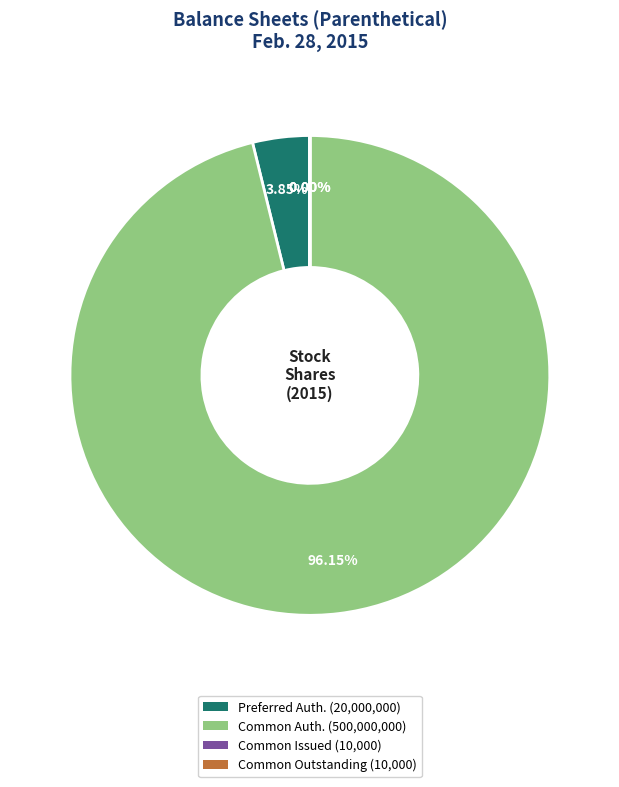

Is there a majority slice in this chart?

Yes